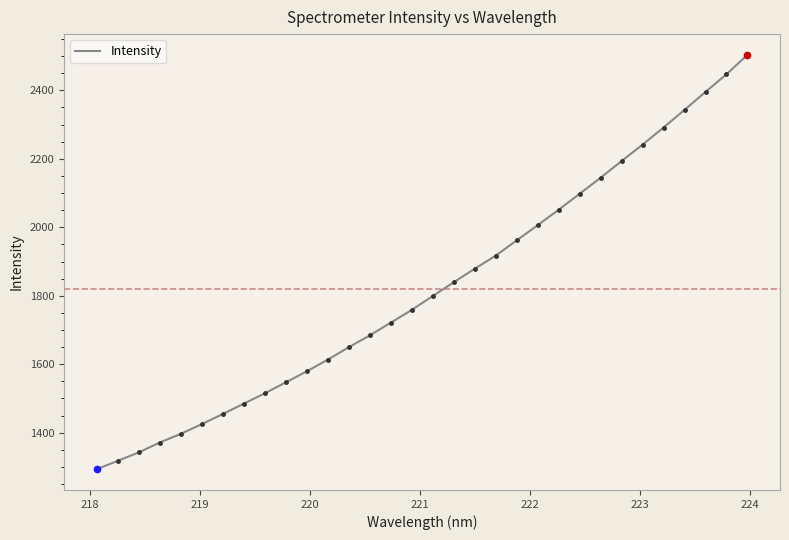

What is the smallest value displayed?

1293.2